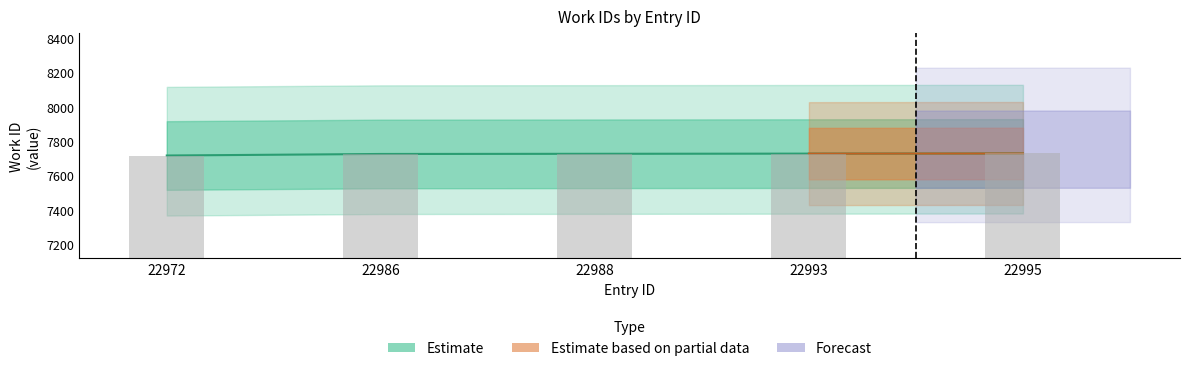

What is the greatest value displayed?

7729